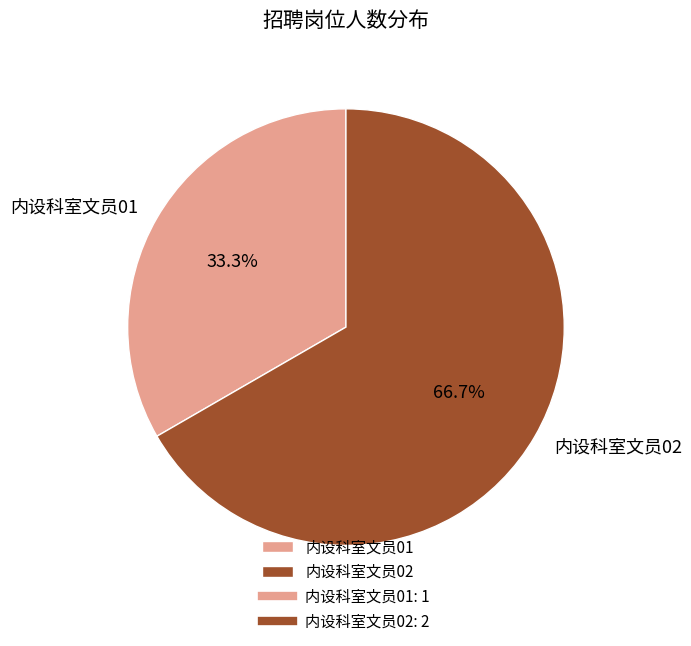

To the nearest percent, what percentage of the pie is 内设科室文员02?

67%